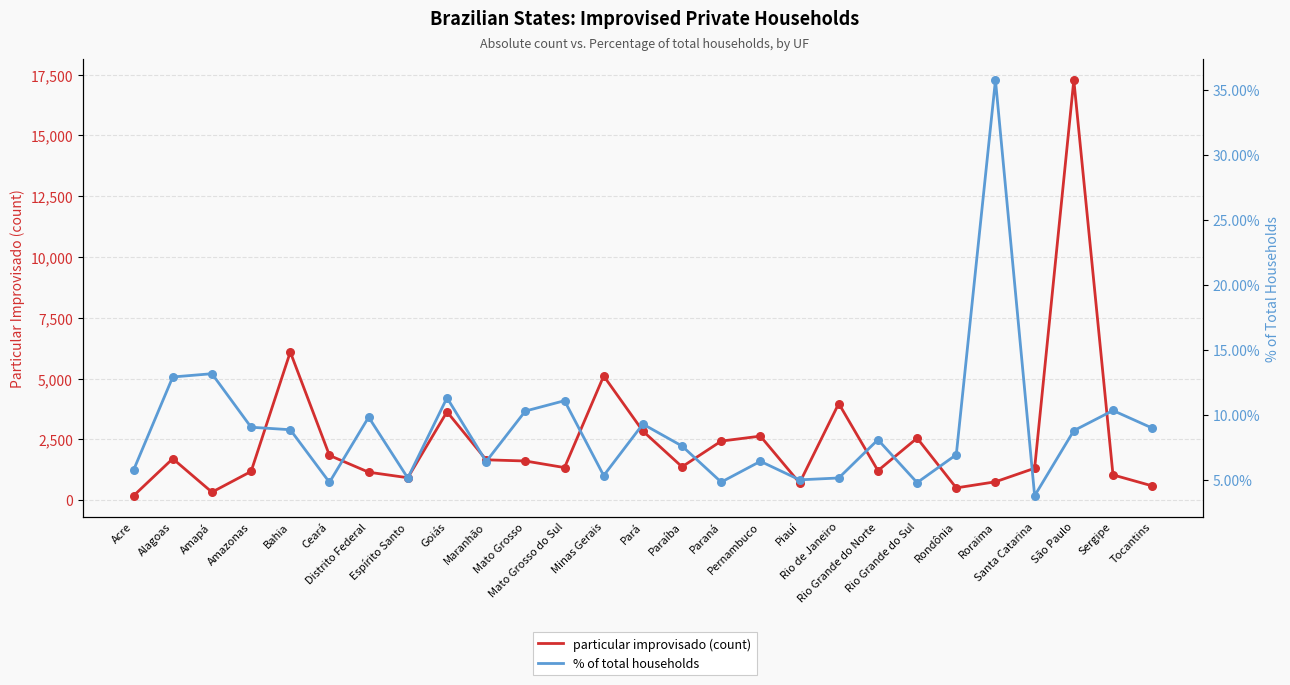

Which series has the largest Y range (max minus min)?

particular improvisado (count)